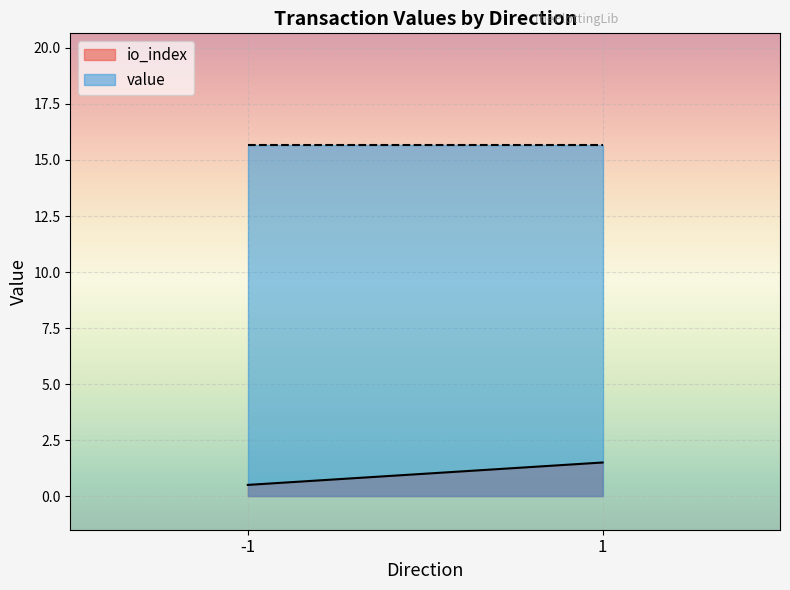

At -1, list the series in order from largest to smallest.

value, io_index